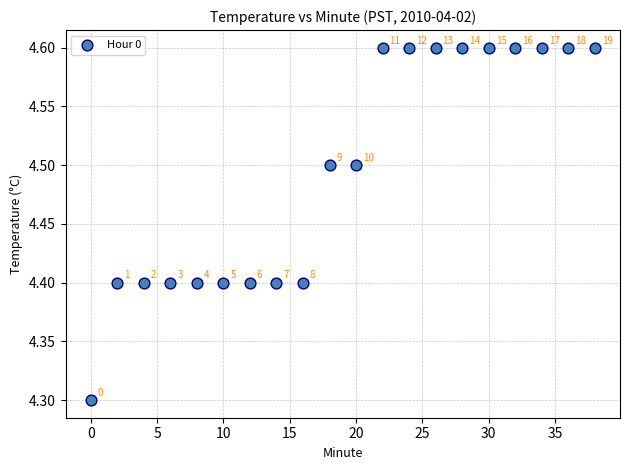

What is the range of Y values (max minus min)?

0.3